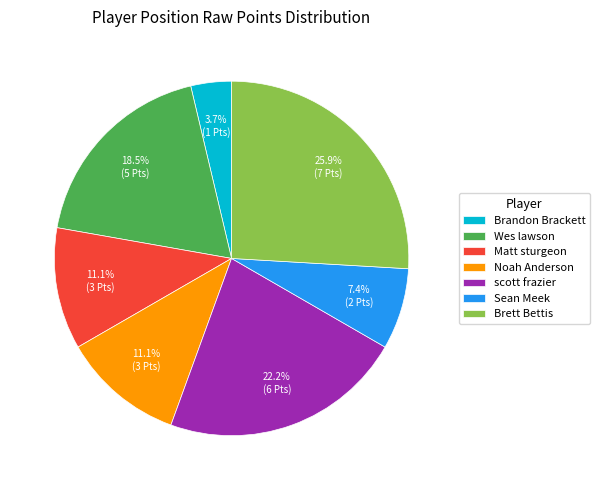

To the nearest percent, what percentage of the pie is Brett Bettis?

26%